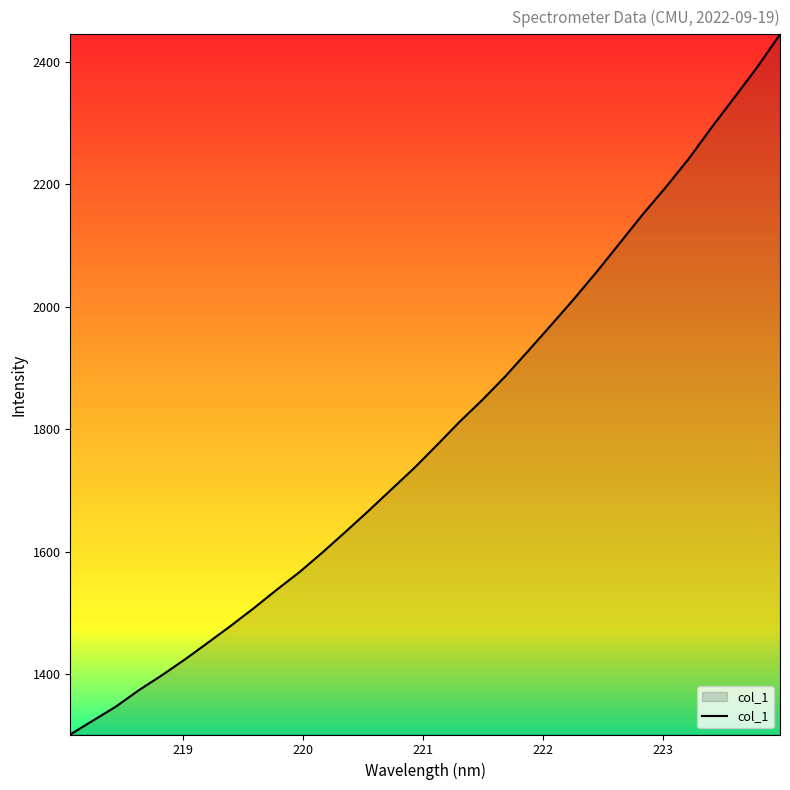

What is the maximum value shown in the chart?

2445.3